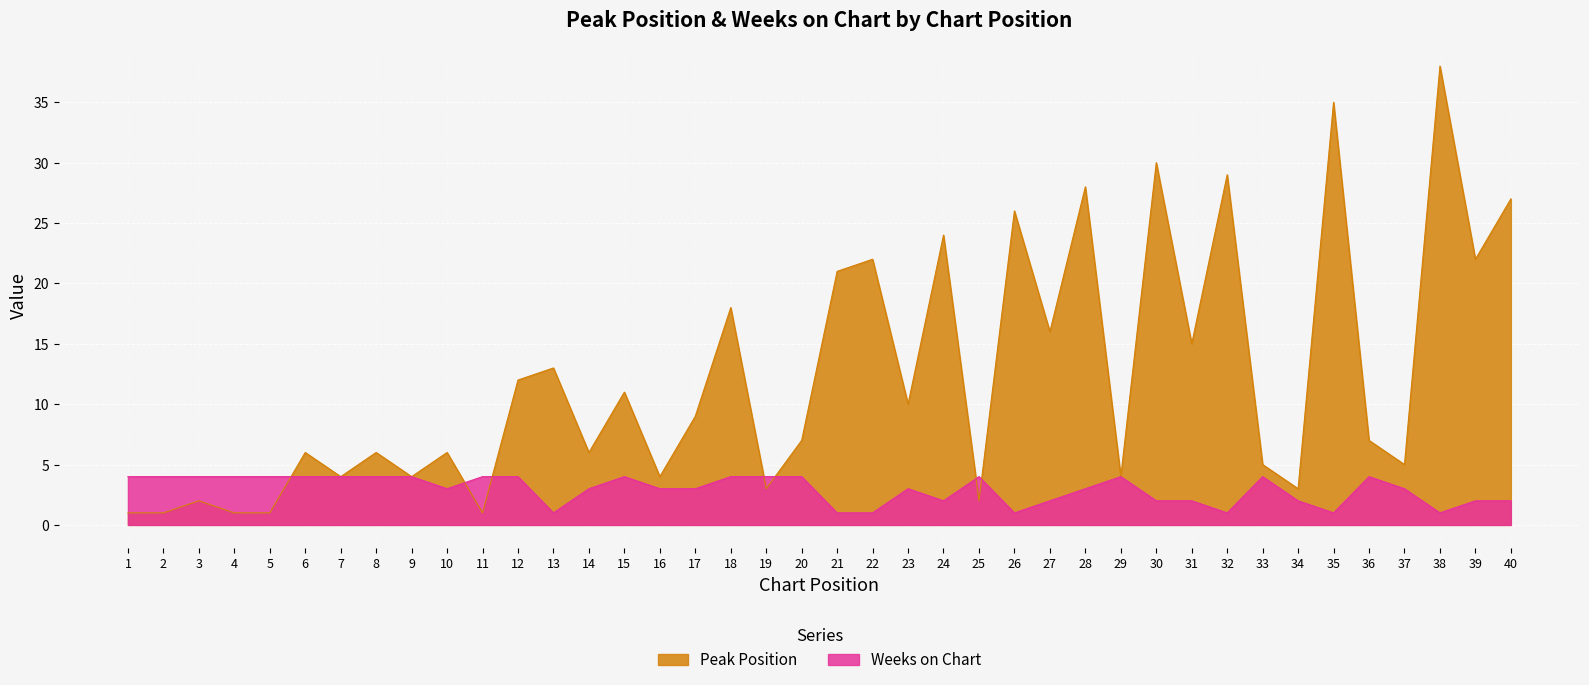

Where does the Weeks on Chart series first go above 3?

1